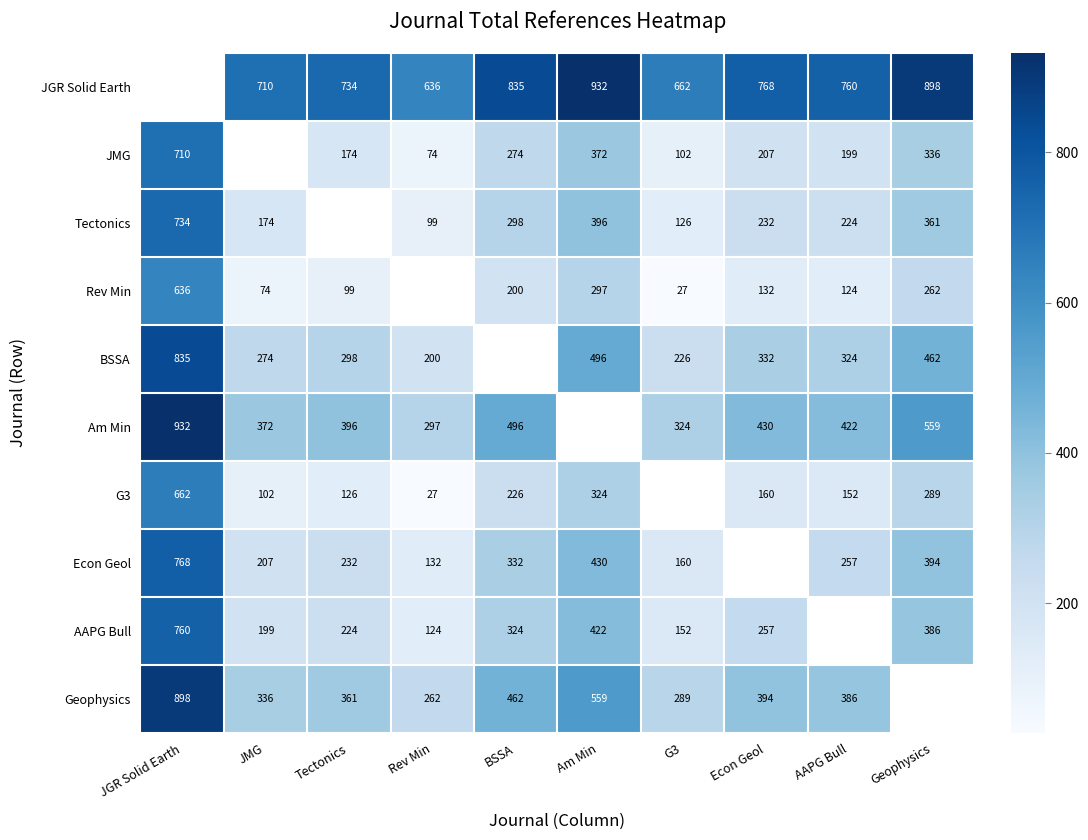

Is the value of G3 at Econ Geol greater than the value of AAPG Bull at BSSA?

No